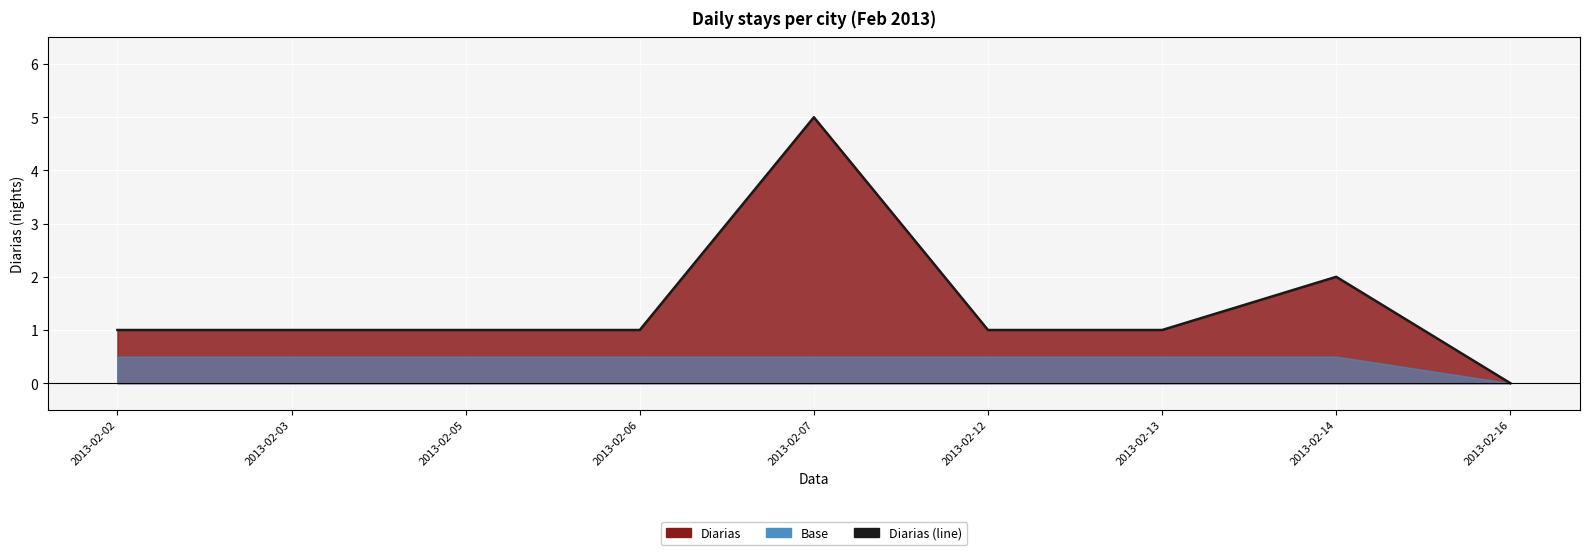

What is the difference between the second highest and second lowest values?

1